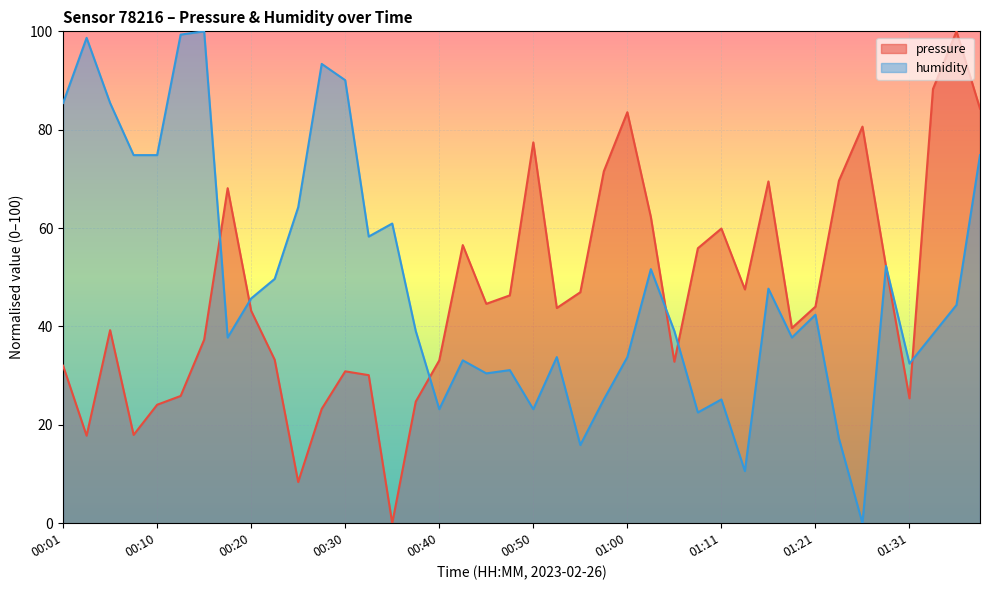

What are all the series names shown in the legend?

pressure, humidity